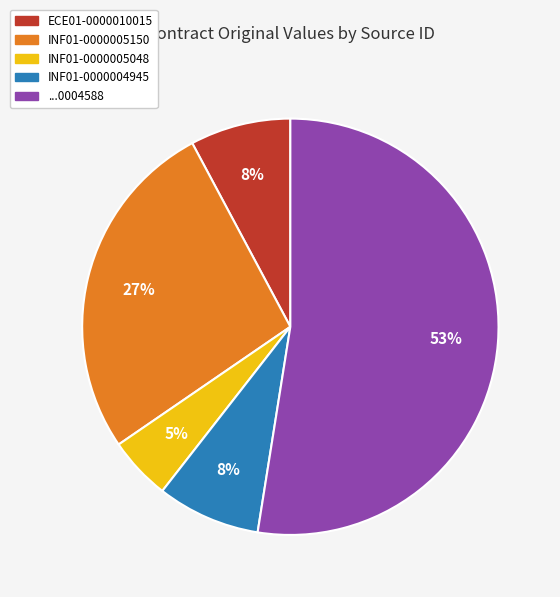

To the nearest percent, what is the average slice percentage?

20%